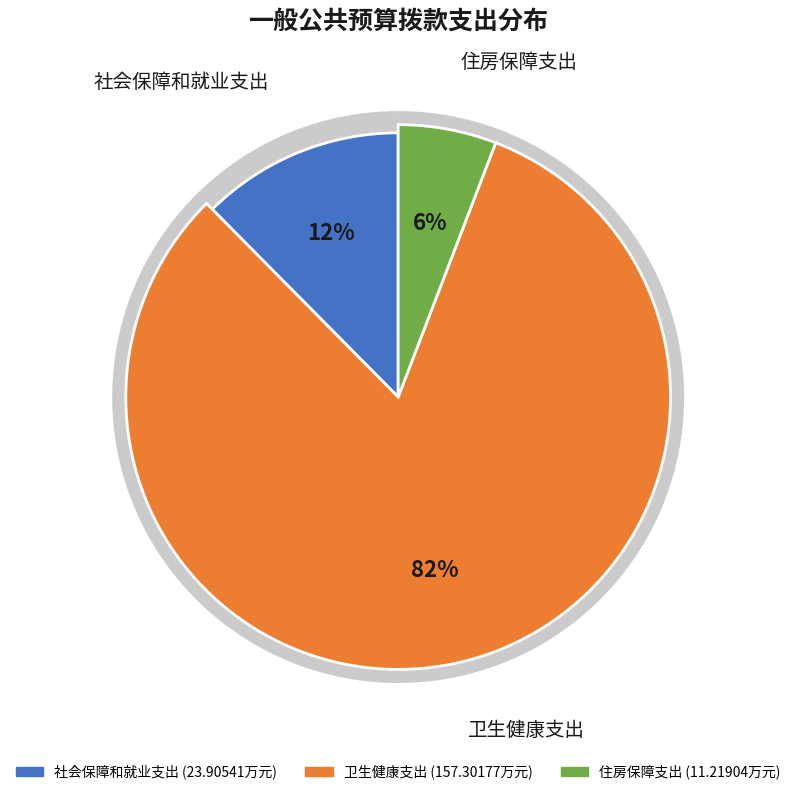

Rank the categories by value from lowest to highest.

住房保障支出, 社会保障和就业支出, 卫生健康支出